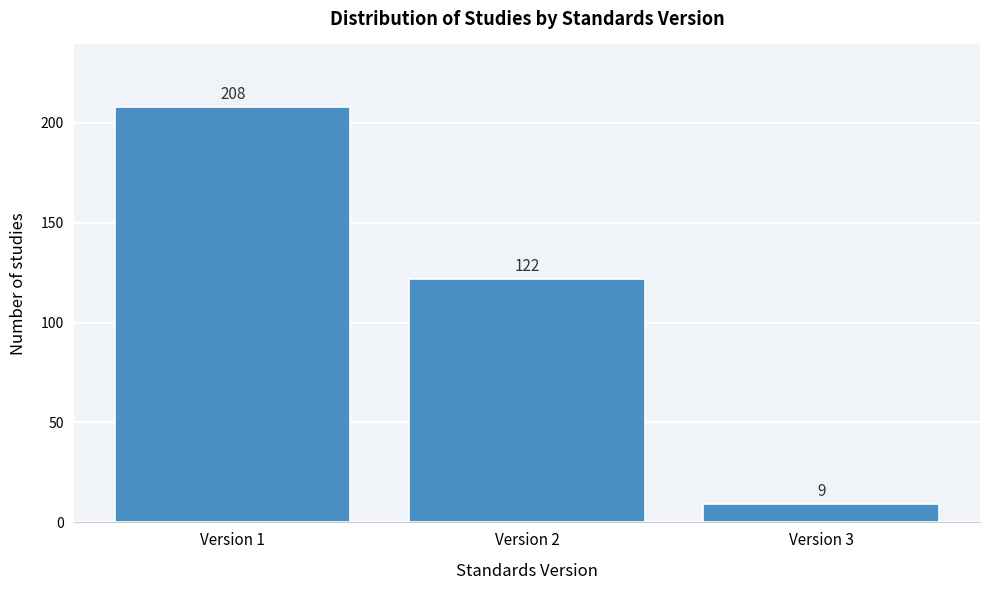

Reading left to right, list all the values displayed in this chart.

208	122	9